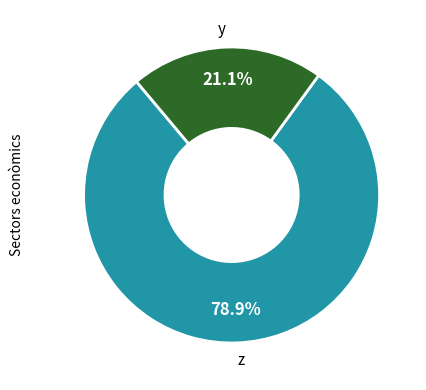

What is the total percentage of z and y?

100.0%